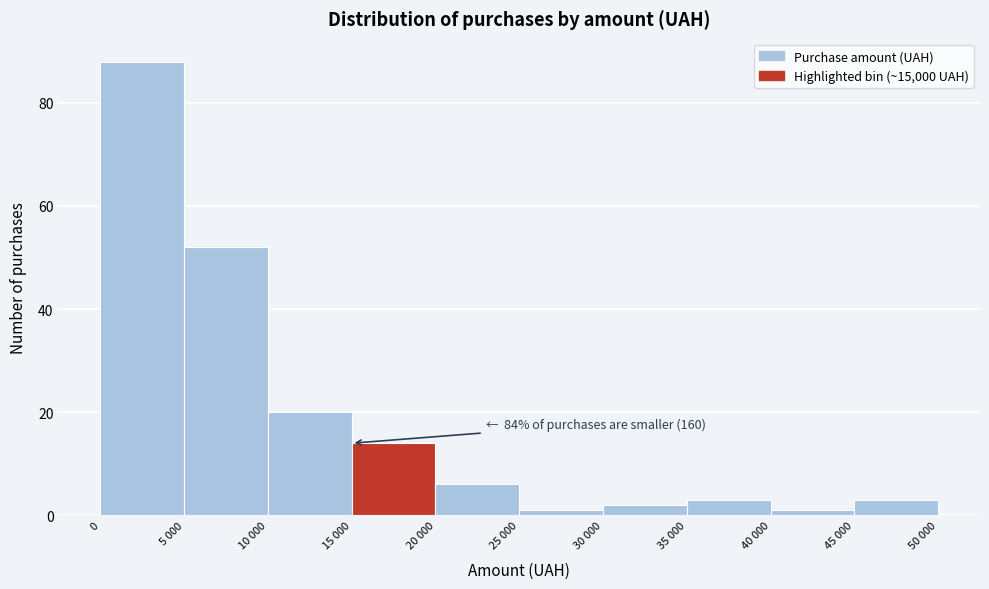

Reading left to right, what are all the values shown in this chart?

0=88	5 000=52	10 000=20	15 000=14	20 000=6	25 000=1	30 000=2	35 000=3	40 000=1	45 000=3